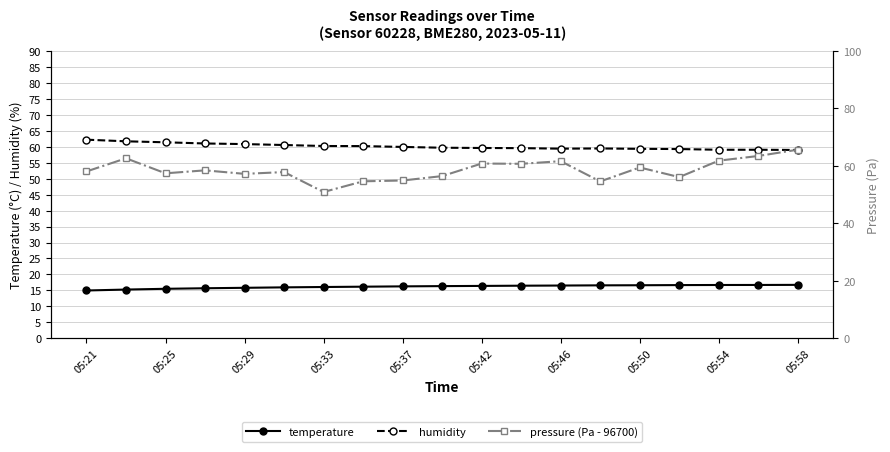

The value of humidity at 05:29 is 85.1. True or false?

False